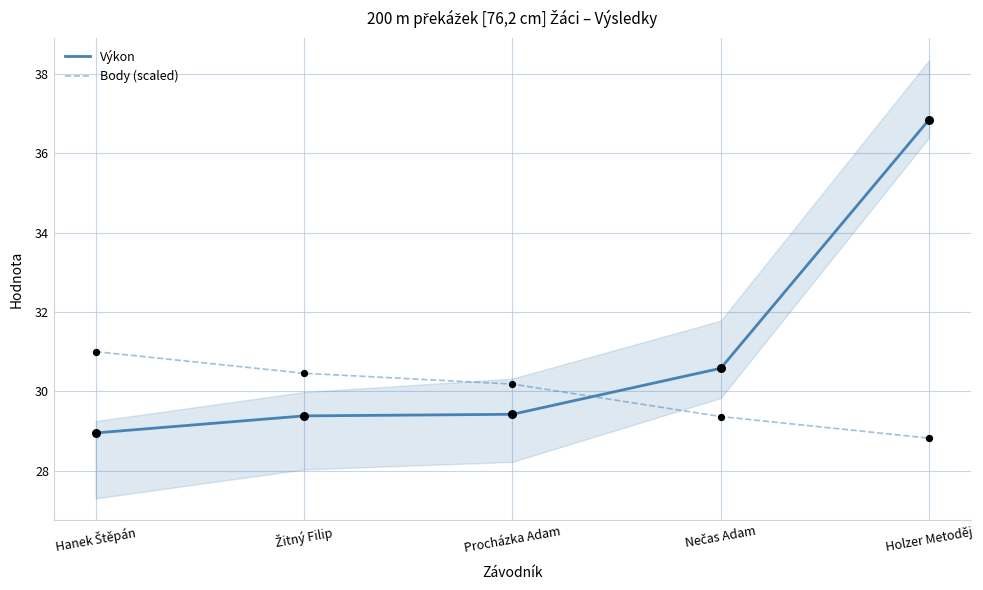

What is the total value across all series at Hanek Štěpán?

60.0